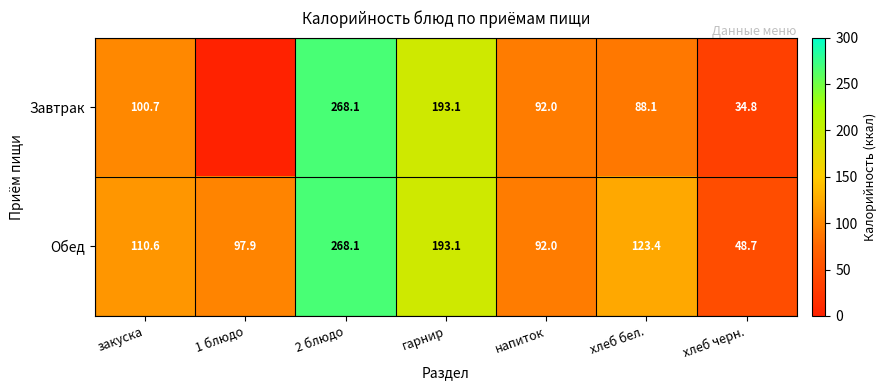

The value of Завтрак at хлеб бел. is 88.1. True or false?

True